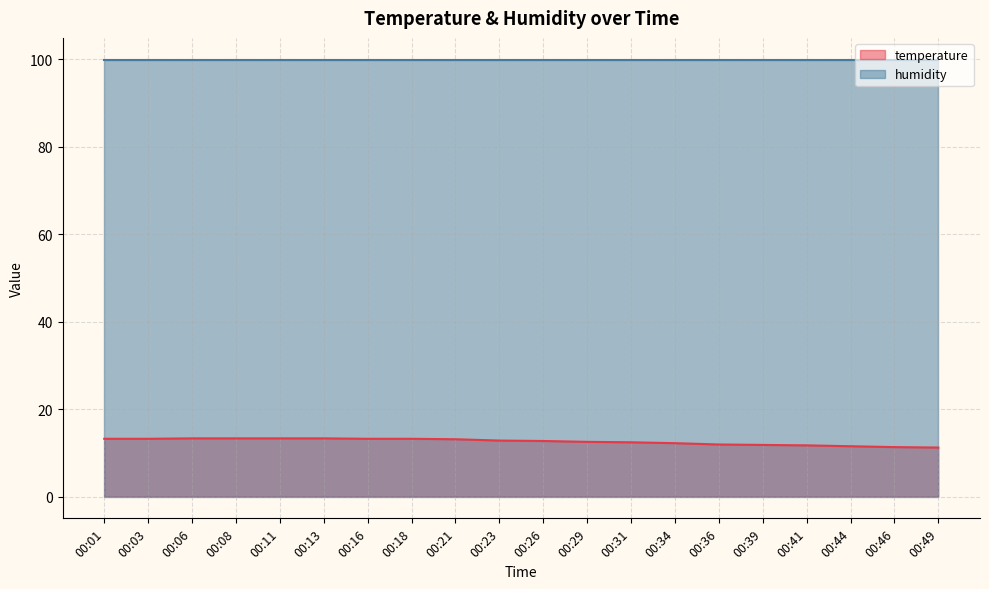

Does the chart have visible grid lines?

Yes